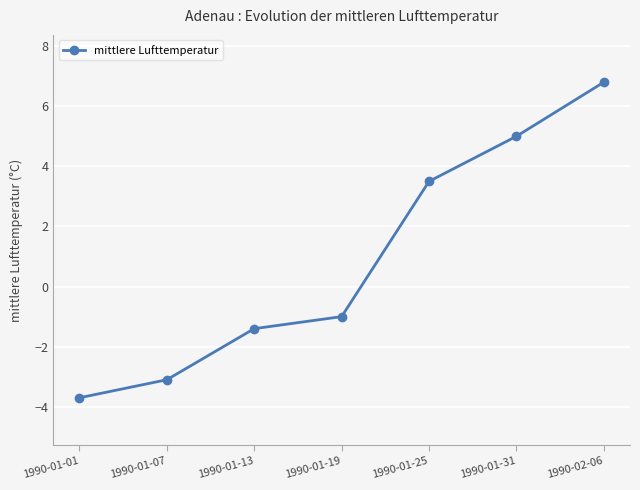

True or false: the data shows -1.0 at 1990-01-19.

True